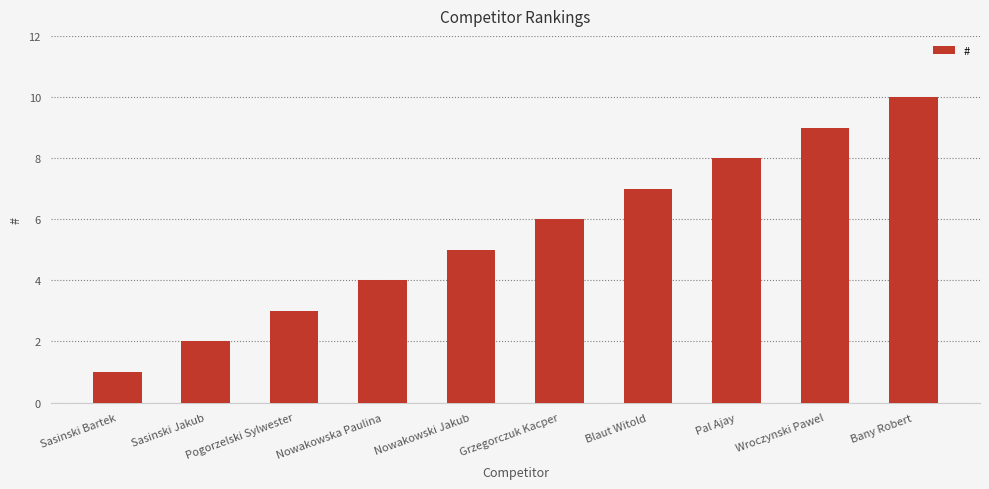

List the labels in order of value, smallest first.

Sasinski Bartek, Sasinski Jakub, Pogorzelski Sylwester, Nowakowska Paulina, Nowakowski Jakub, Grzegorczuk Kacper, Blaut Witold, Pal Ajay, Wroczynski Pawel, Bany Robert